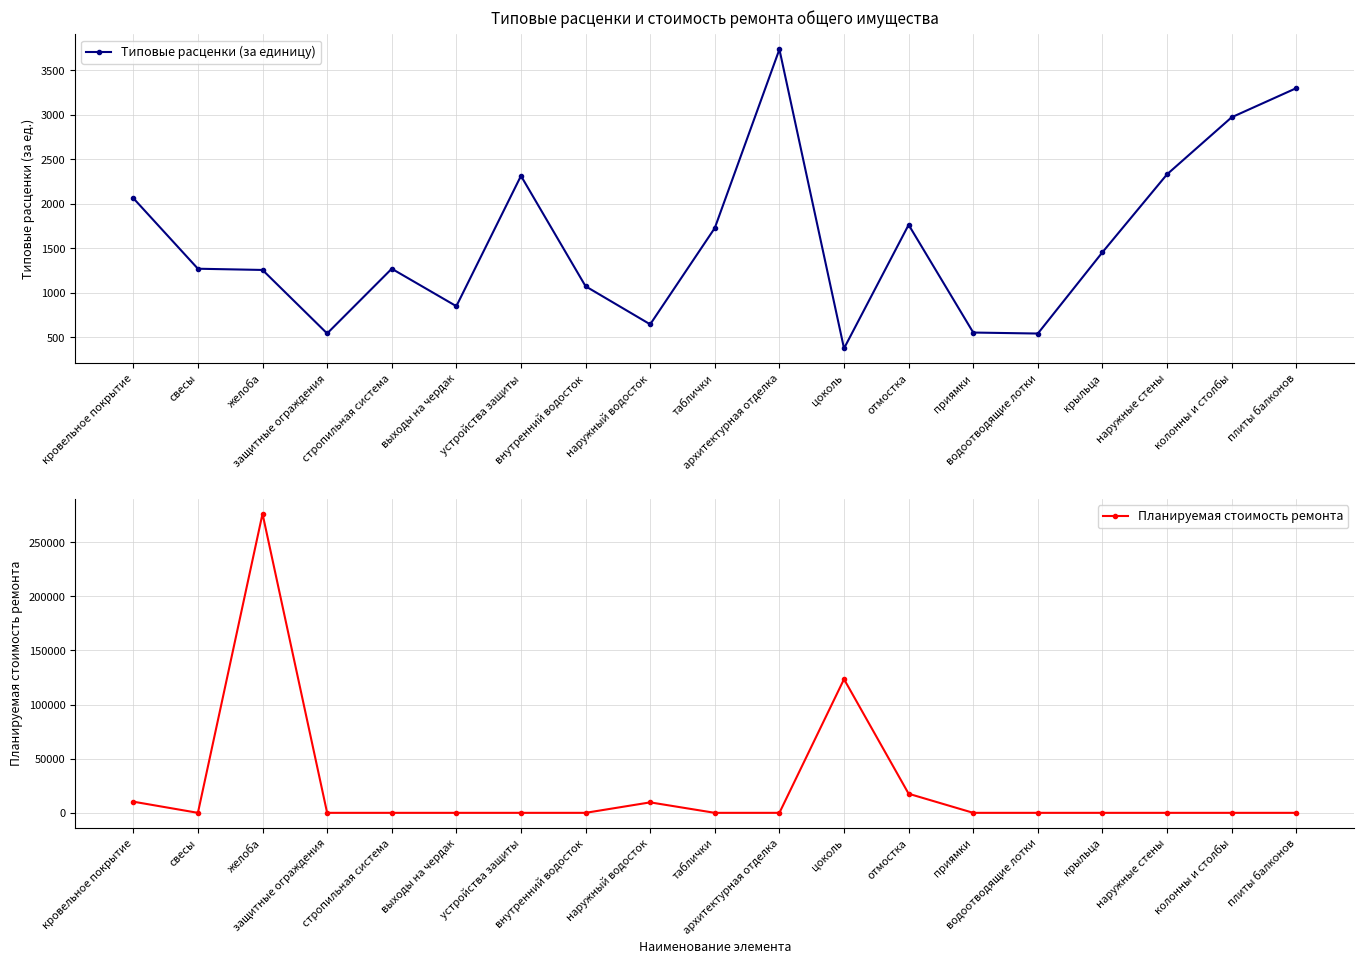

At which label does Типовые расценки (за единицу) first exceed 1269?

кровельное покрытие